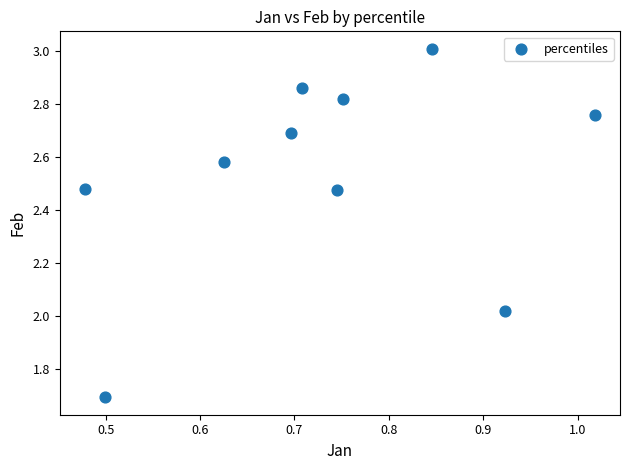

What is the range of Y values (max minus min)?

1.3